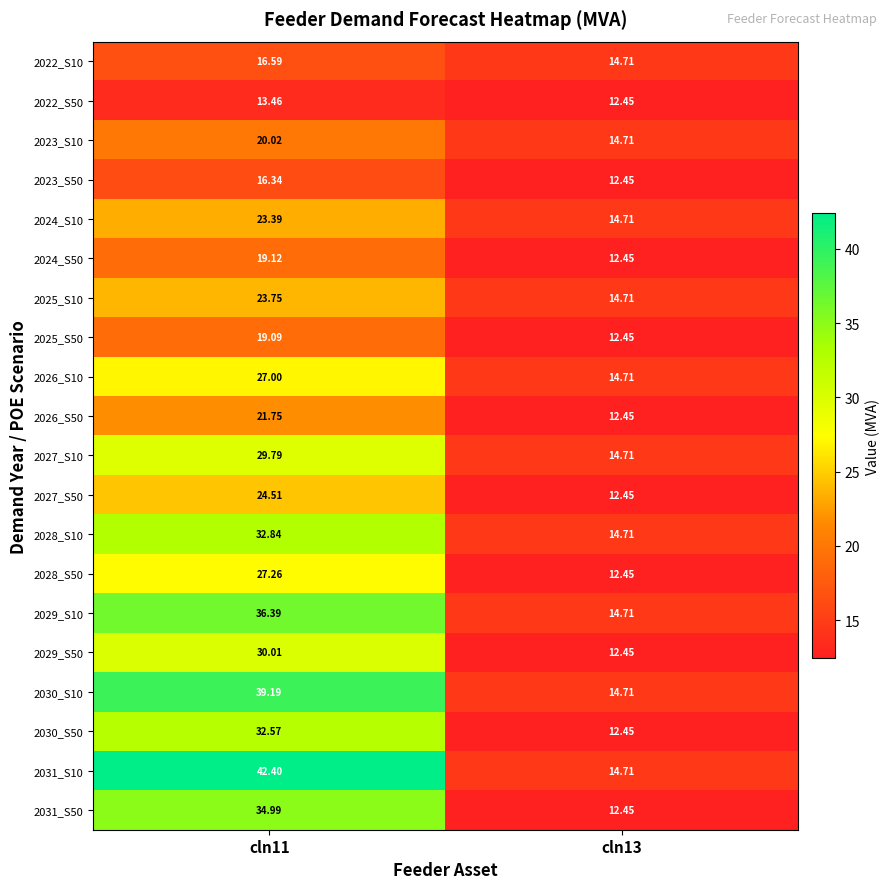

Which series changed the most between cln11 and cln13?

2031_S10